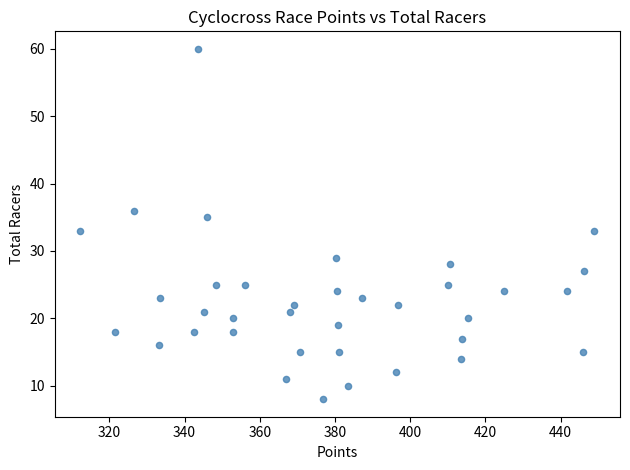

How many points are shown in the scatter plot?

36